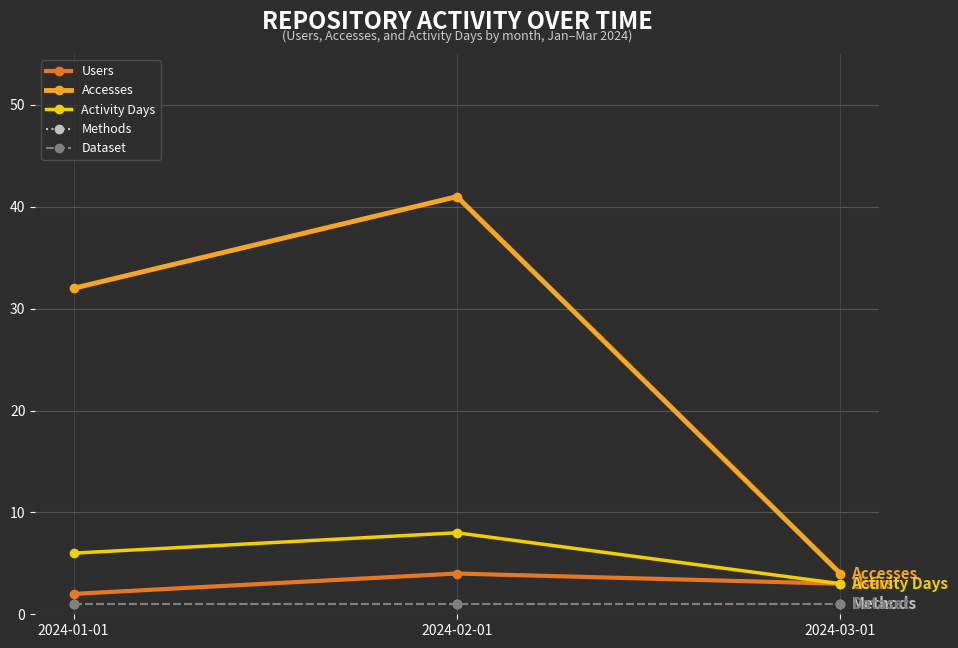

Between 2024-02-01 and 2024-03-01, which is larger?

2024-02-01